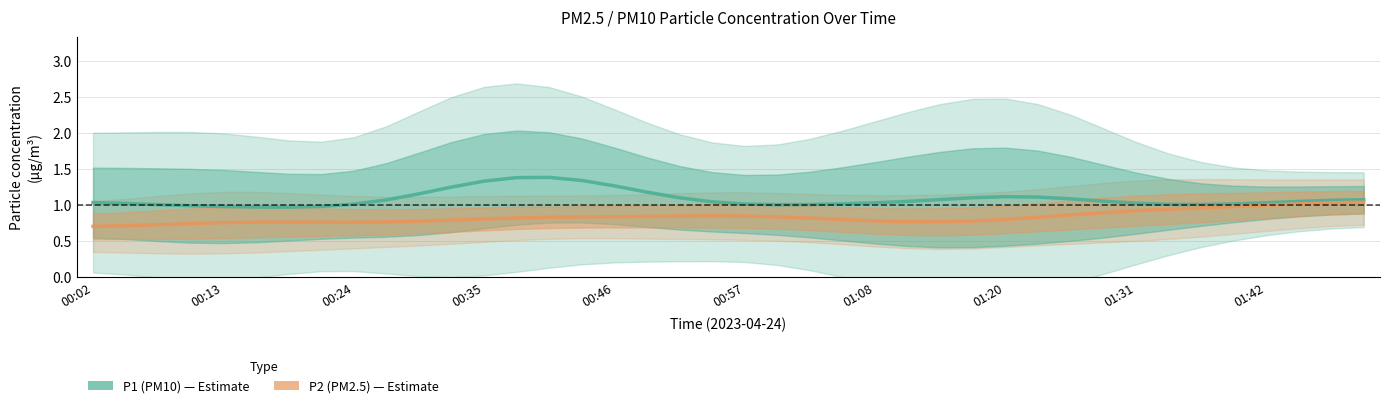

What is the difference between the P2 (PM2.5) values at 00:13 and 20?

0.1